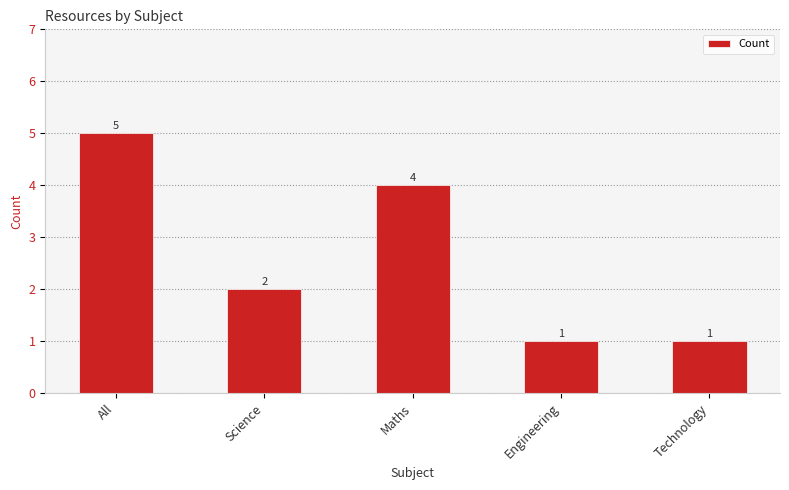

What is the greatest value displayed?

5